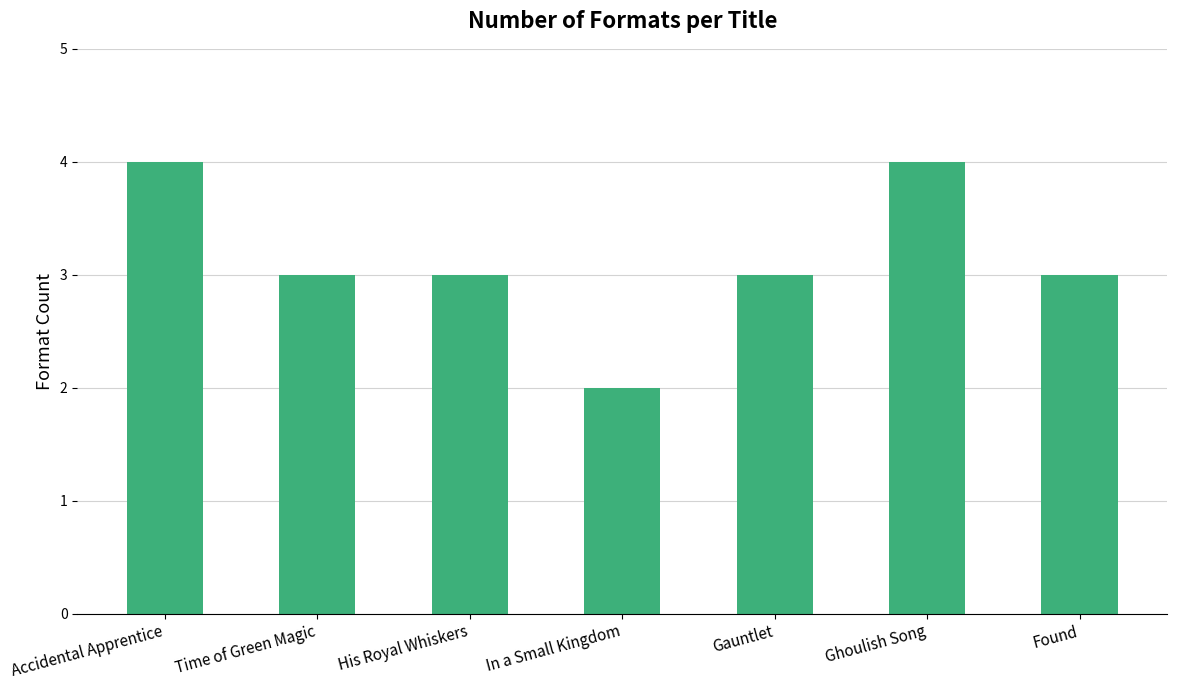

Where does the data first go above 3?

Accidental Apprentice